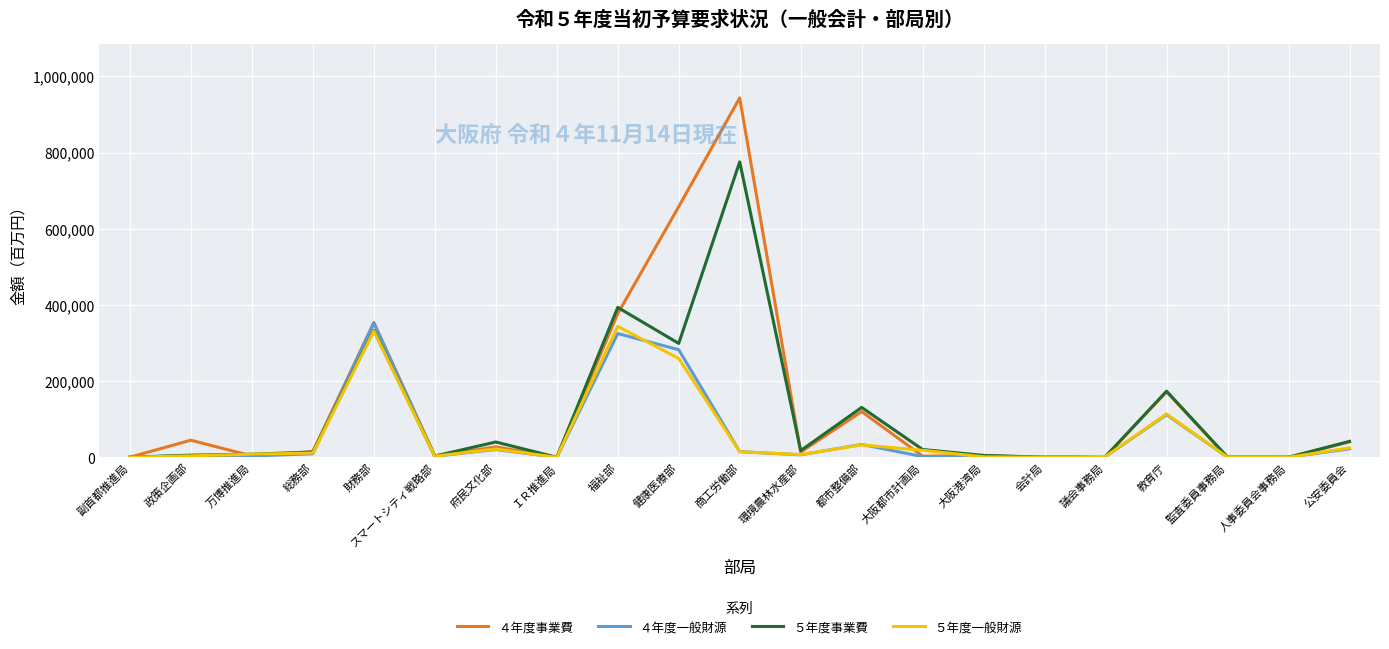

Count the number of data series in this chart.

4